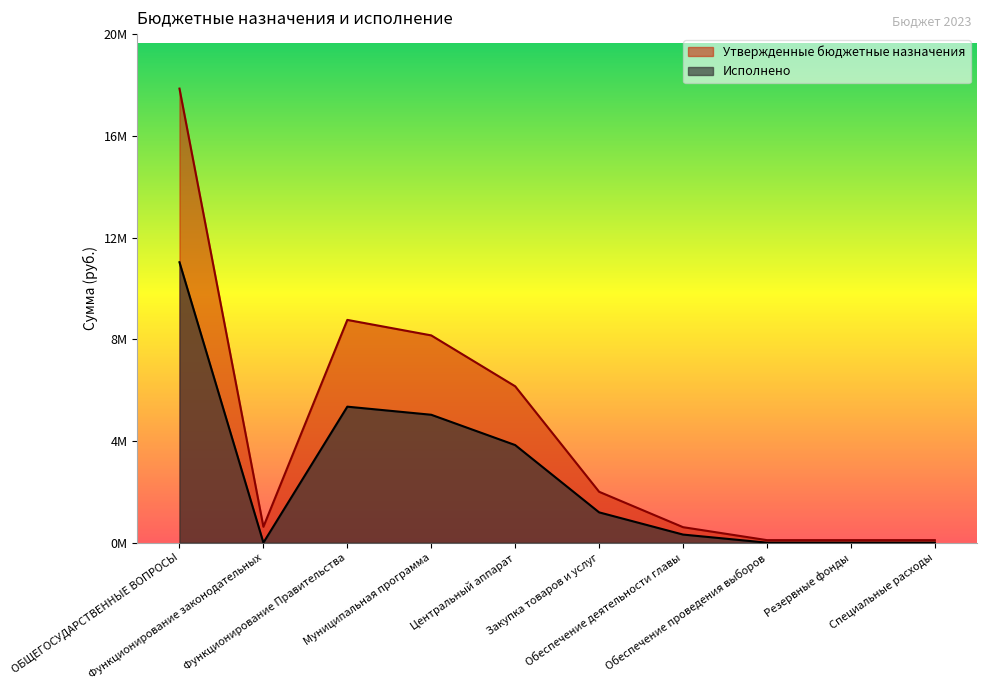

Rank the series by their maximum value, from highest to lowest.

Утвержденные бюджетные назначения, Исполнено